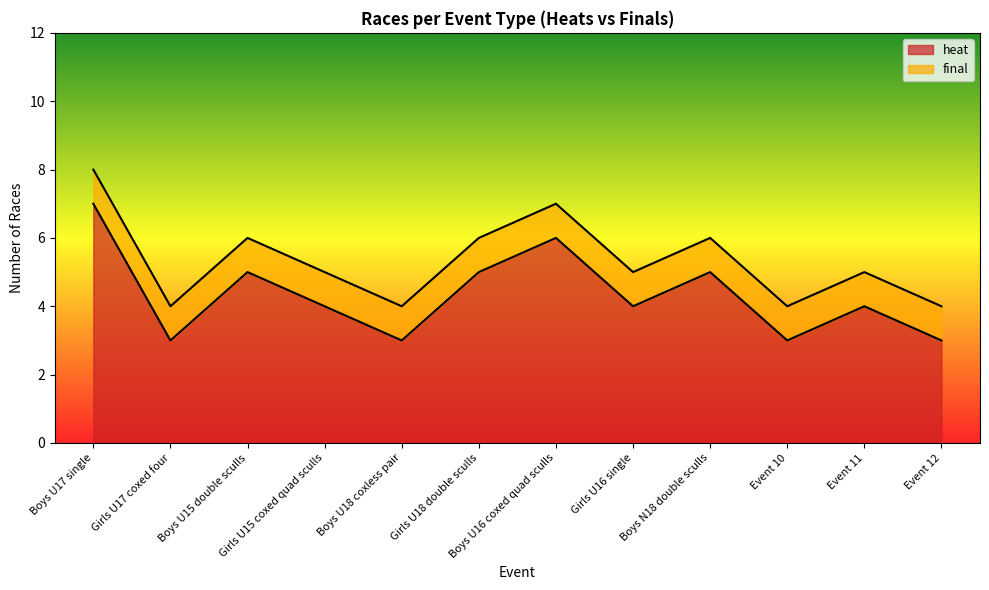

Approximately how many times larger is the value at Boys U17 single compared to Girls U17 coxed four?

2.3